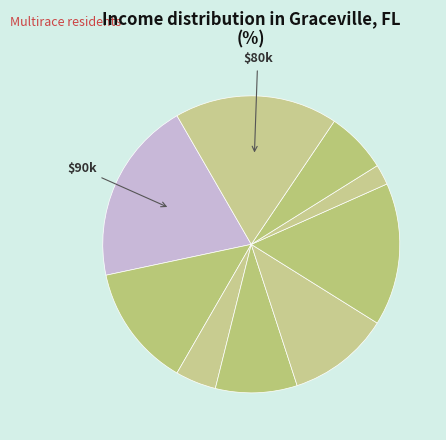

Is there any slice that represents more than half of the pie?

No